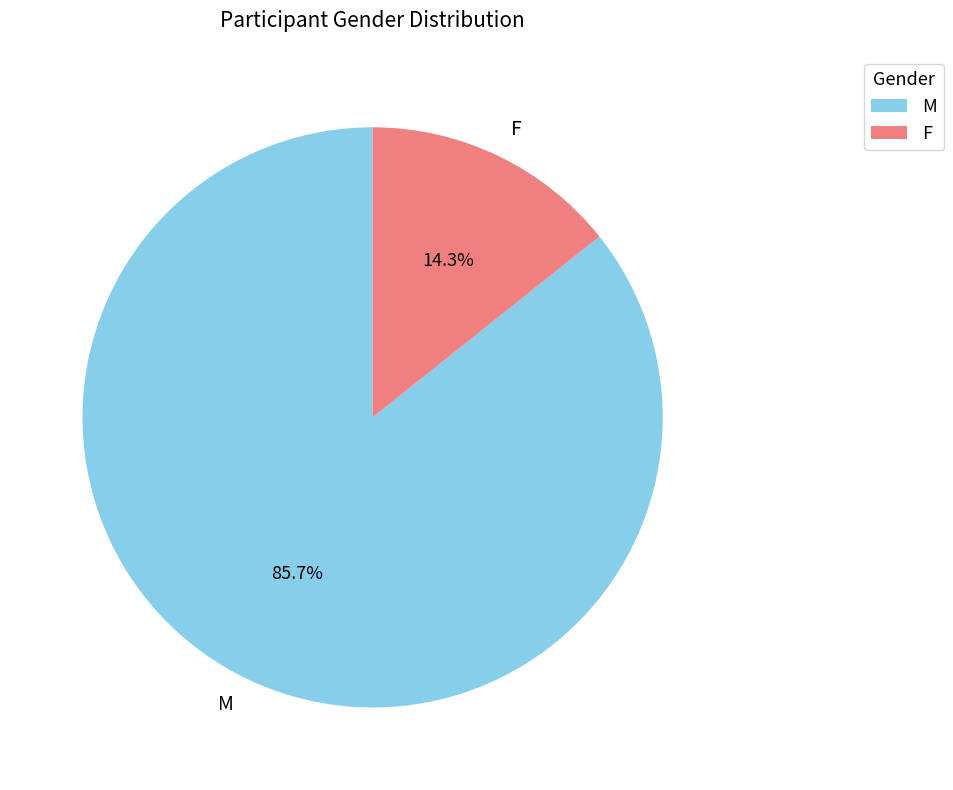

To the nearest percent, what is the average slice percentage?

50%